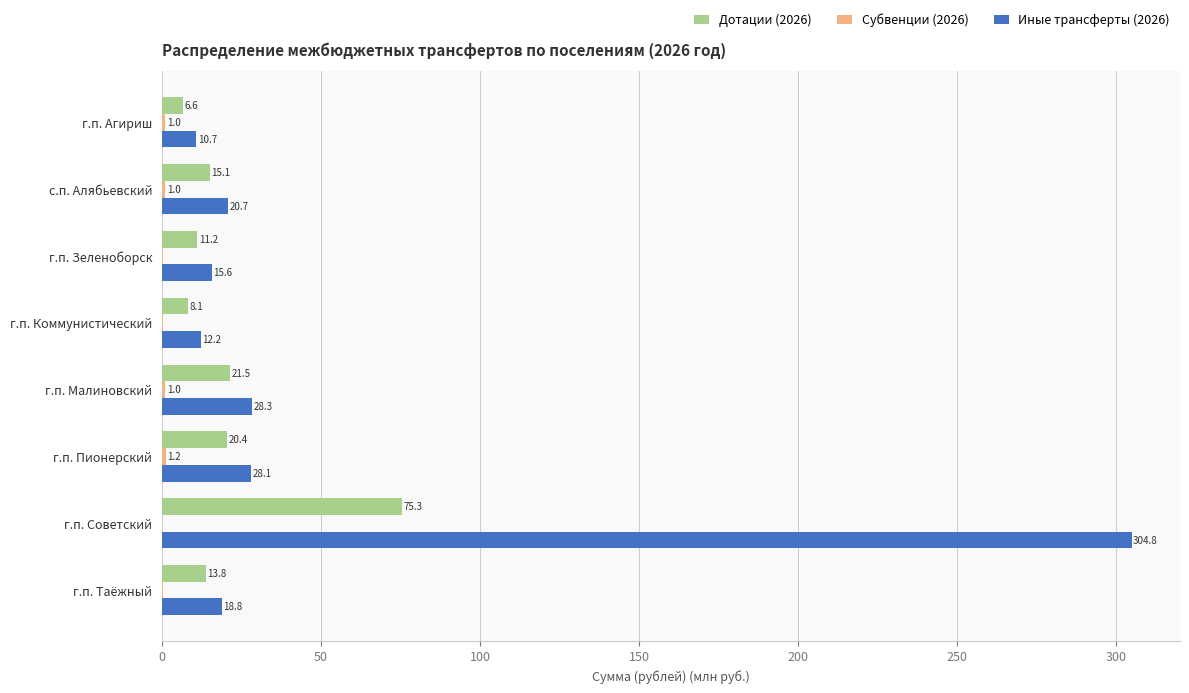

Between г.п. Зеленоборск and г.п. Коммунистический, which series saw the biggest shift?

Иные трансферты (2026)